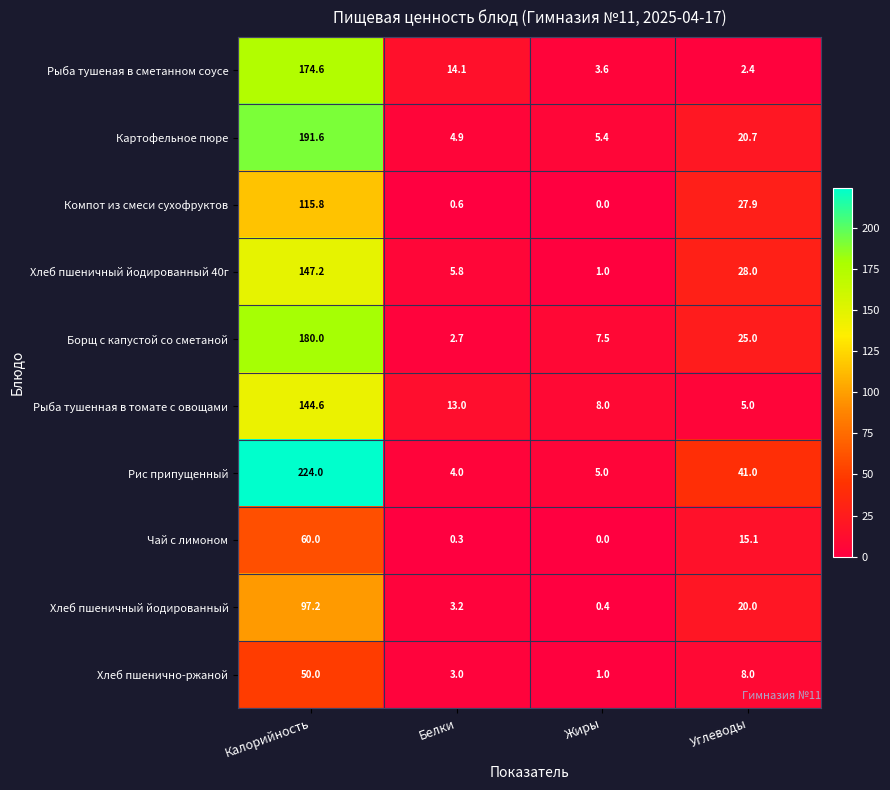

True or false: Борщ с капустой со сметаной has a value of 180.0 at Калорийность.

True